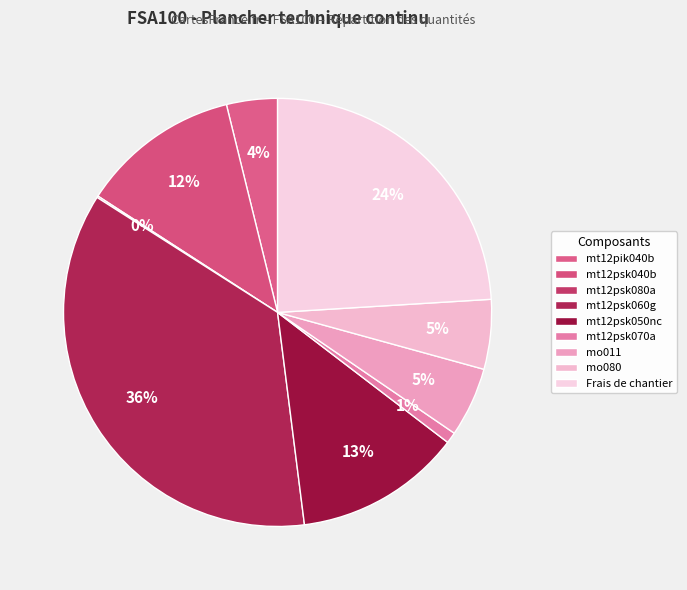

Is the sum of mt12pik040b and mt12psk080a greater than half?

No